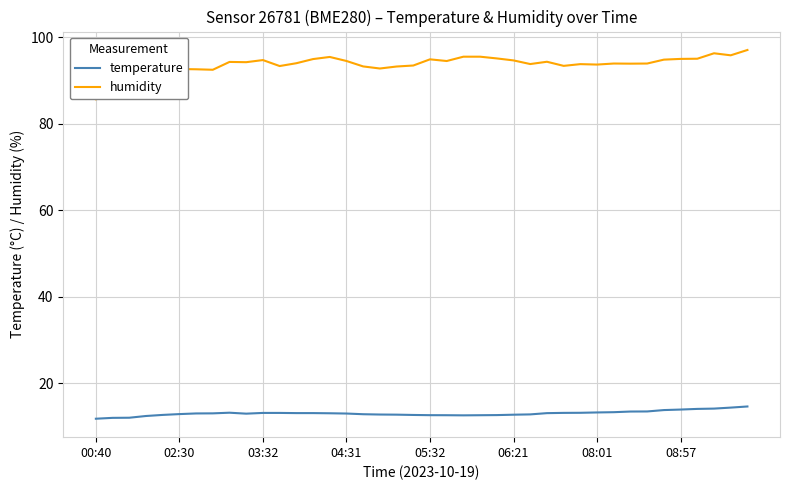

In temperature, how many points are lower than both neighbors (excluding endpoints)?

2